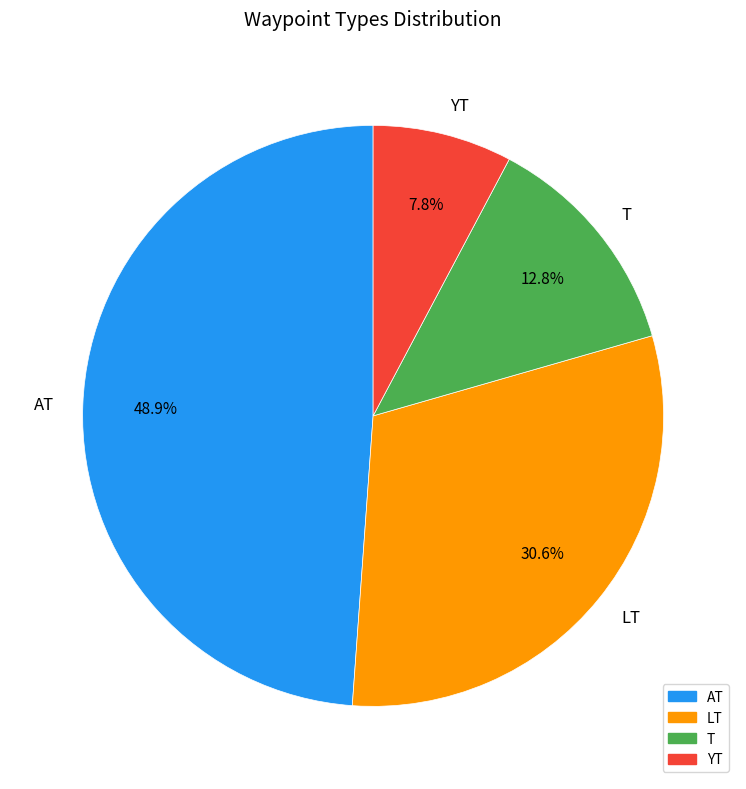

What percentage is NOT represented by T?

87.2%